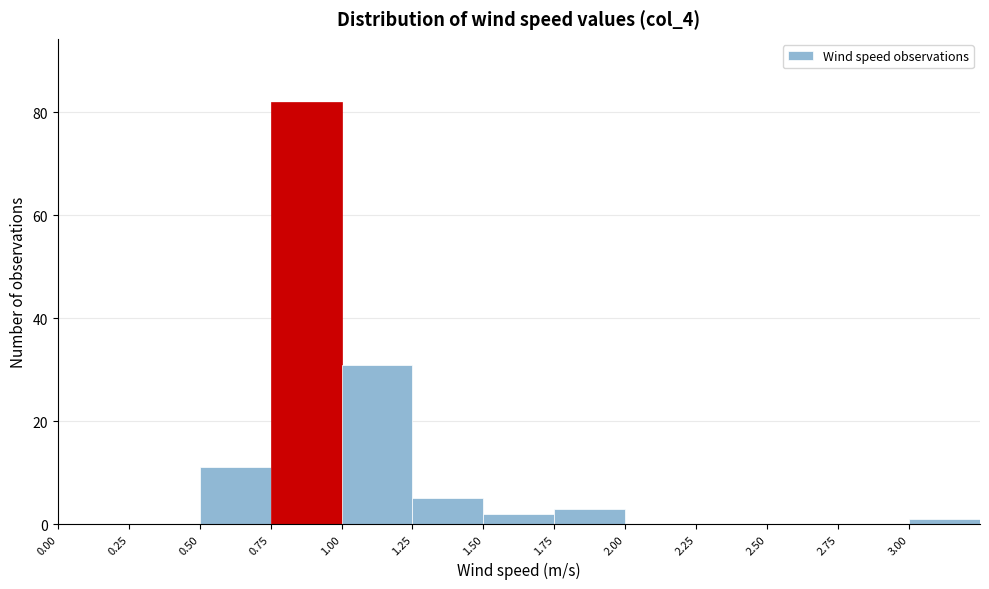

What is the height of the bar covering 0.50 to 0.75 on the x-axis? The values are not printed on the chart, so give them approximately, as read against the axis.

12